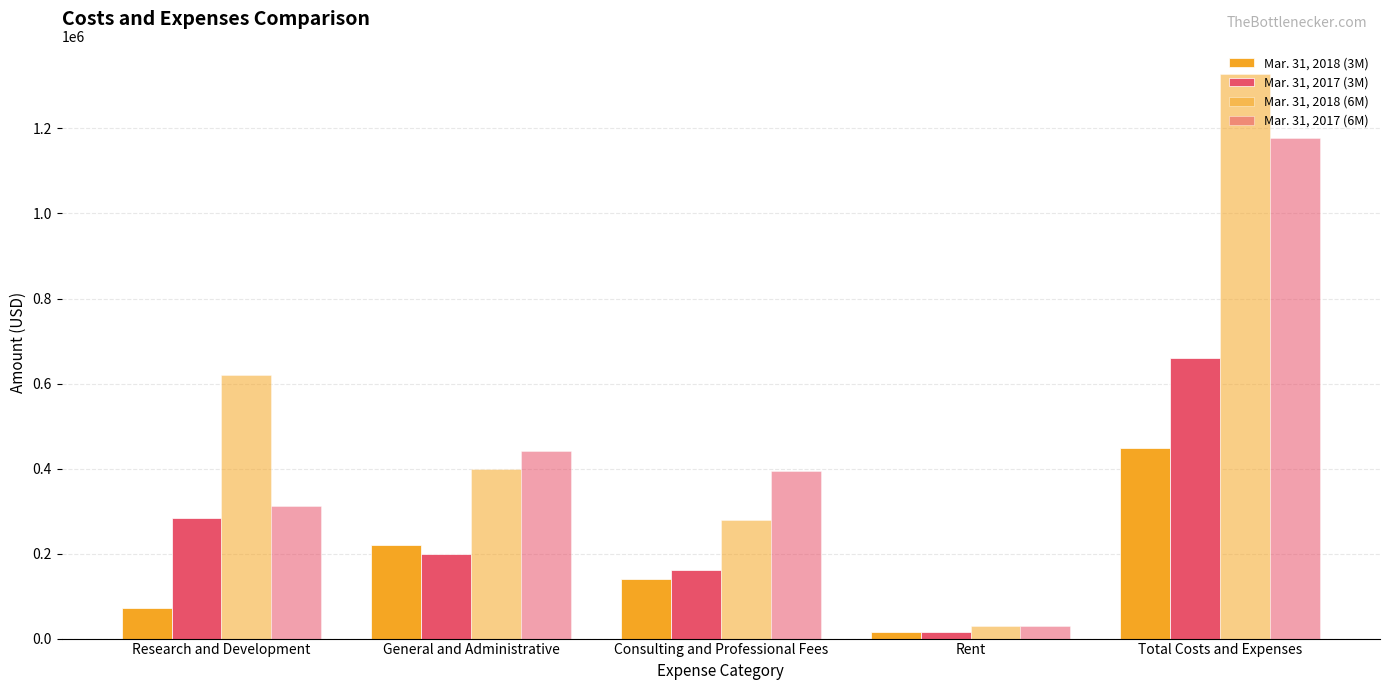

Reading right to left, transcribe all the data shown in this chart.

Mar. 31, 2018 (3M): Total Costs and Expenses=448422	Rent=15000	Consulting and Professional Fees=141169	General and Administrative=220305	Research and Development=71948
Mar. 31, 2017 (3M): Total Costs and Expenses=659157	Rent=15000	Consulting and Professional Fees=161631	General and Administrative=197832	Research and Development=284694
Mar. 31, 2018 (6M): Total Costs and Expenses=1328007	Rent=30000	Consulting and Professional Fees=279733	General and Administrative=398241	Research and Development=620033
Mar. 31, 2017 (6M): Total Costs and Expenses=1177737	Rent=30000	Consulting and Professional Fees=394759	General and Administrative=440590	Research and Development=312388